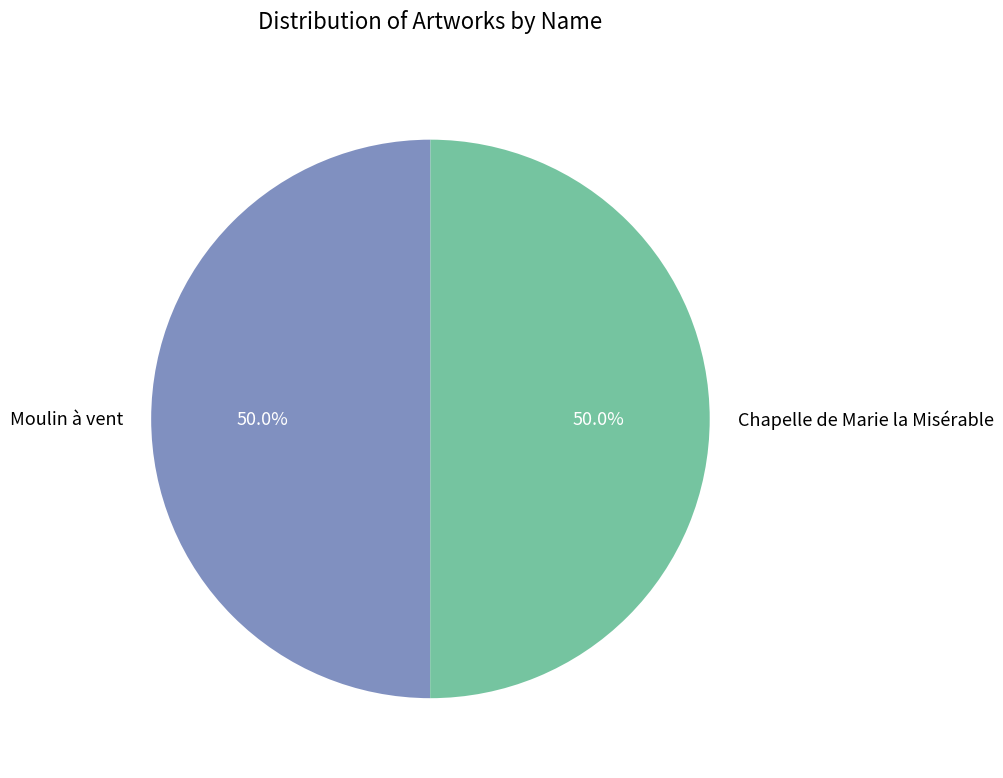

How many slices are in this pie chart?

2